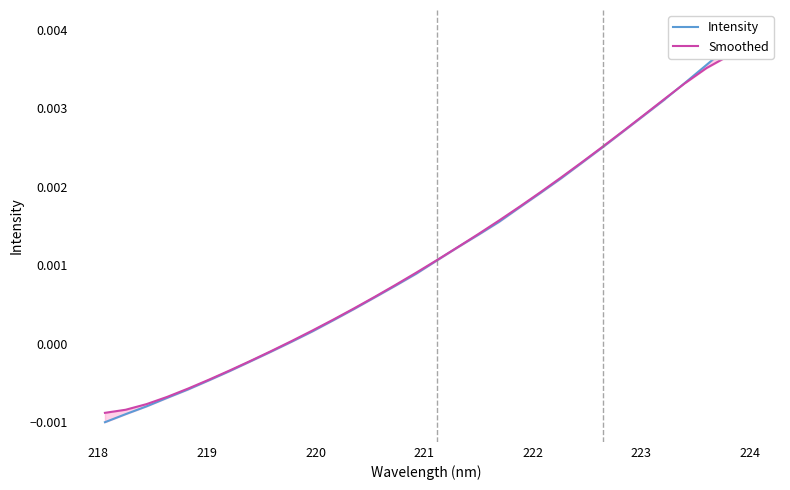

How many values in the Intensity series exceed 0?

23